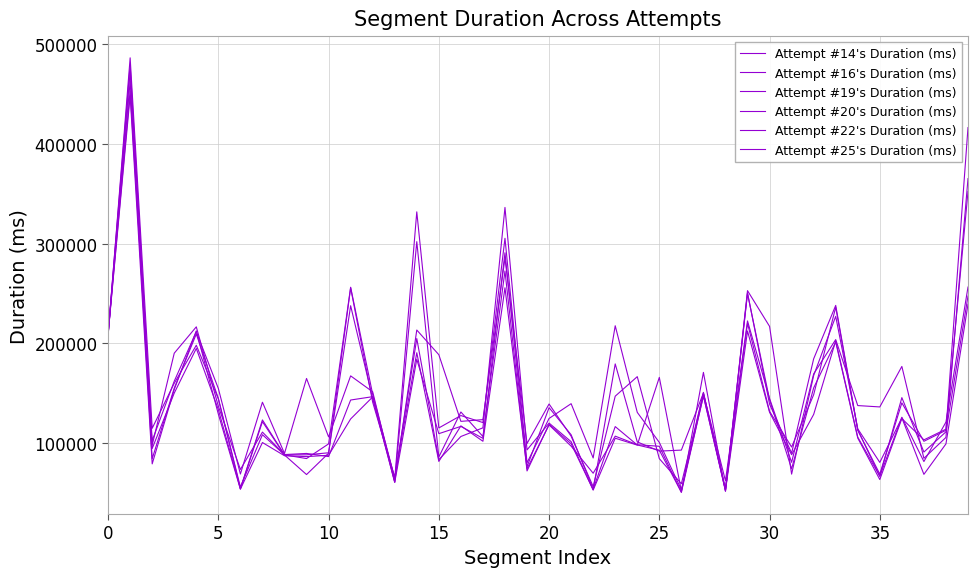

How many distinct data groups are displayed?

6